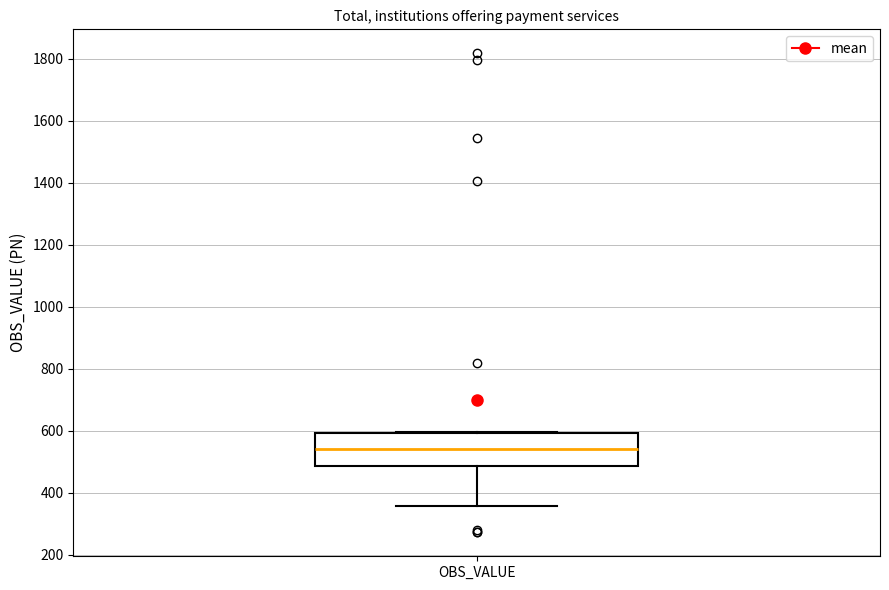

Read this box plot against the y-axis: the position of the median line, the range covered by the box, and the ends of both whiskers. The values are not printed on the chart, so give them approximately, as read against the axis.

median 540, box 480 to 600, whiskers 360 to 600